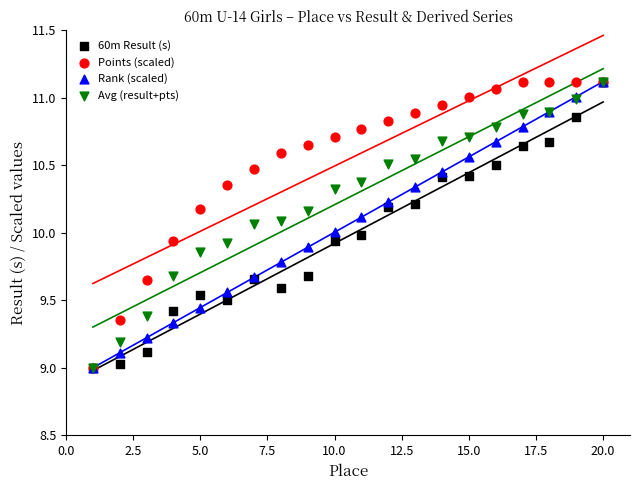

What are all the series names shown in the legend?

60m Result (s), Points (scaled), Rank (scaled), Avg (result+pts)